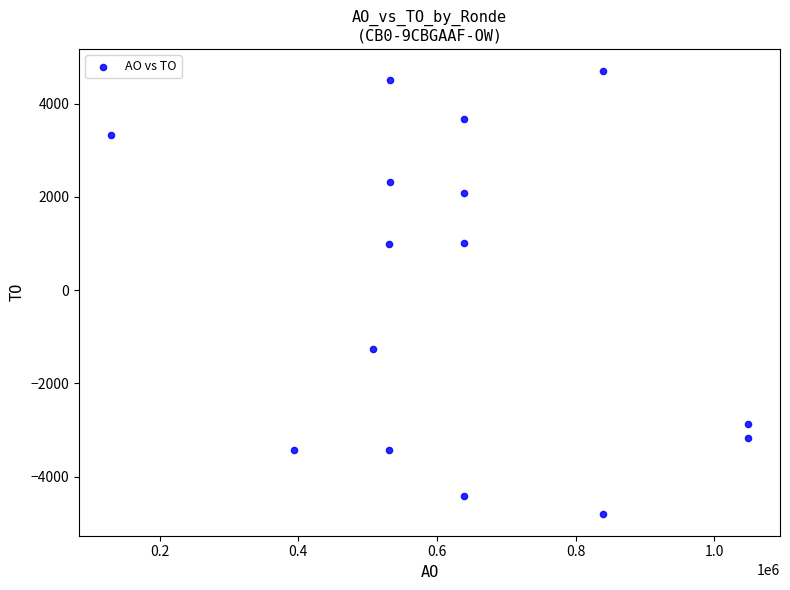

What is the range of X values (max minus min)?

919109.0